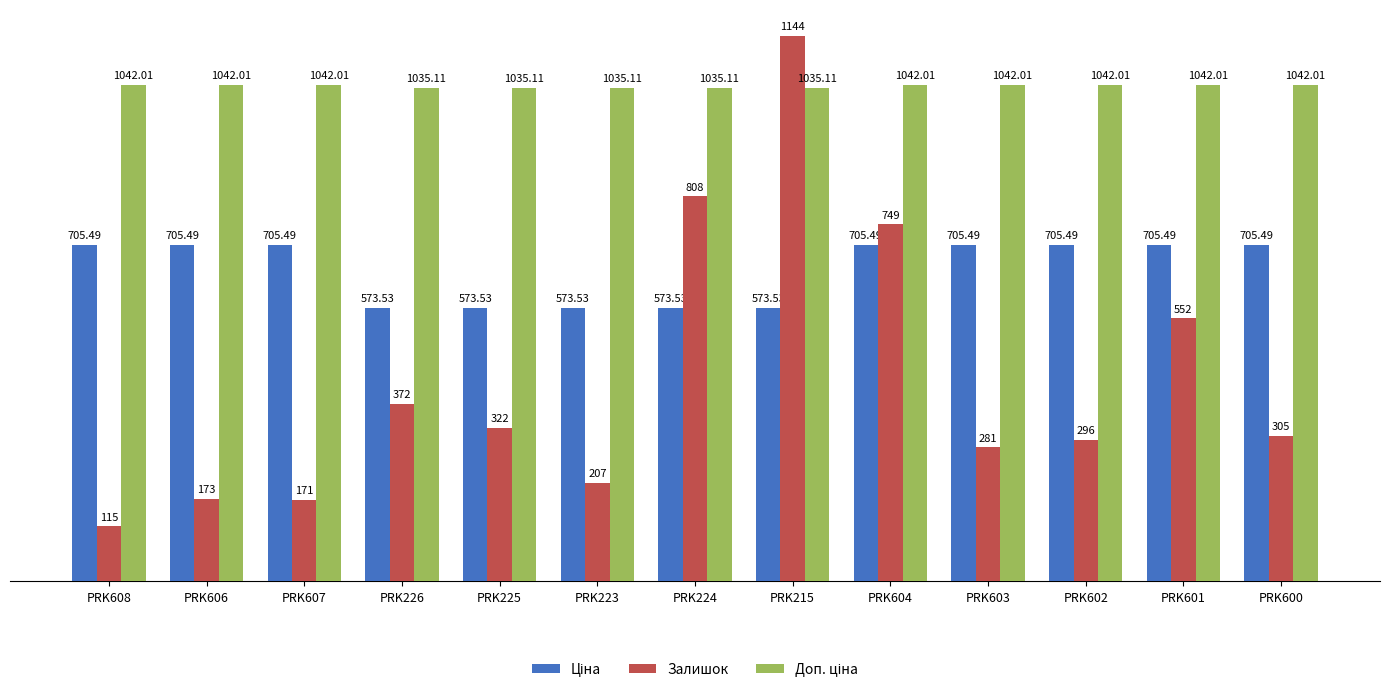

At how many categories does at least one series exceed 771?

13